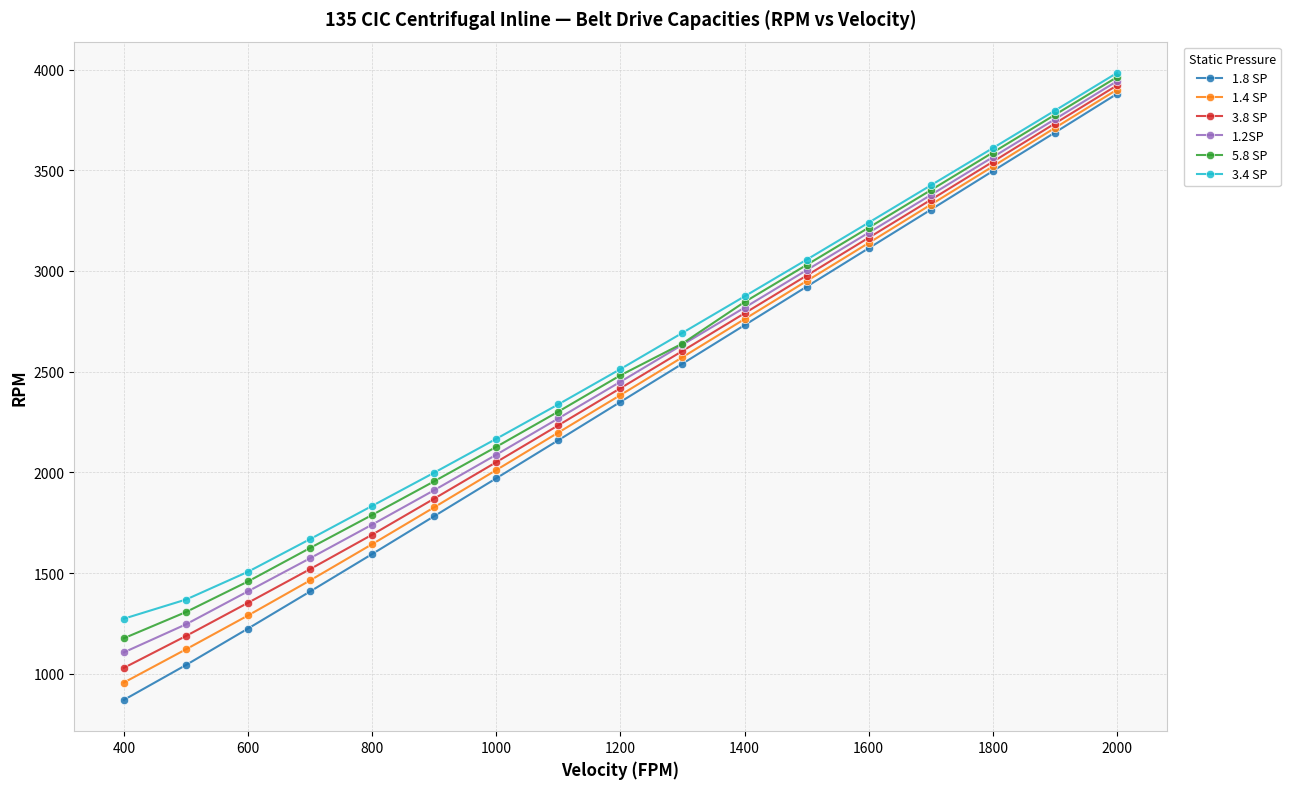

True or false: 3.4 SP and 3.8 SP cross at least once.

False